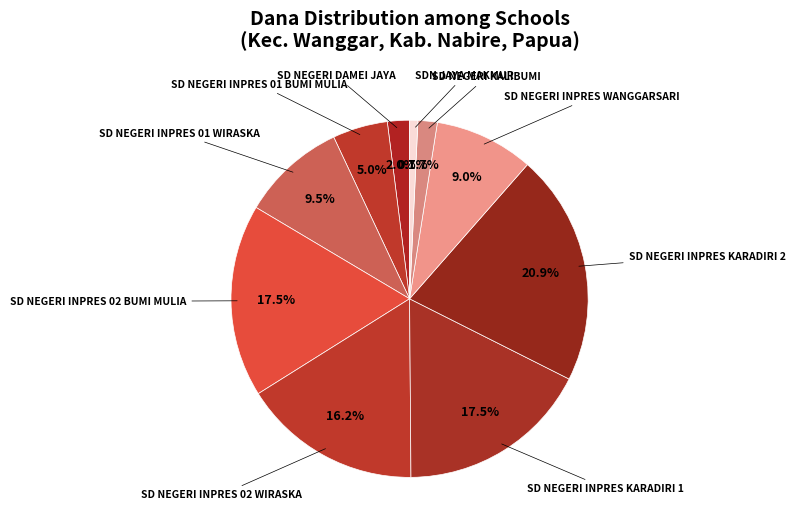

How many slices are in this pie chart?

10